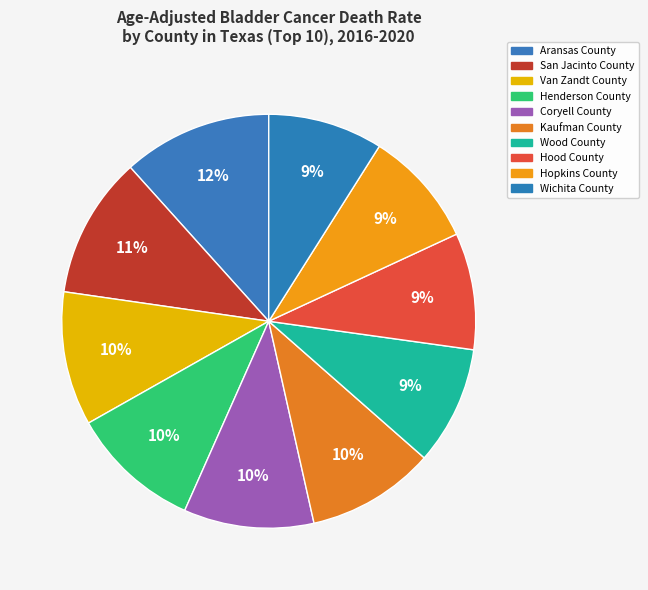

Count the number of slices in the pie.

10